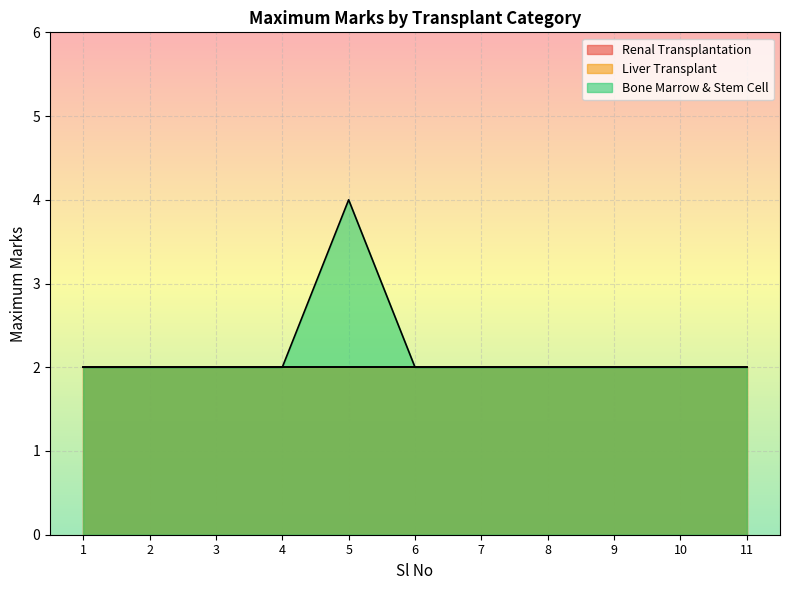

Reading left to right, what are all the values shown in this chart?

Renal Transplantation: 2	2	2	2	2	2	2	2	2	2	2
Liver Transplant: 2	2	2	2	2	2	2	2	2	2	2
Bone Marrow & Stem Cell: 2	2	2	2	4	2	2	2	2	2	2